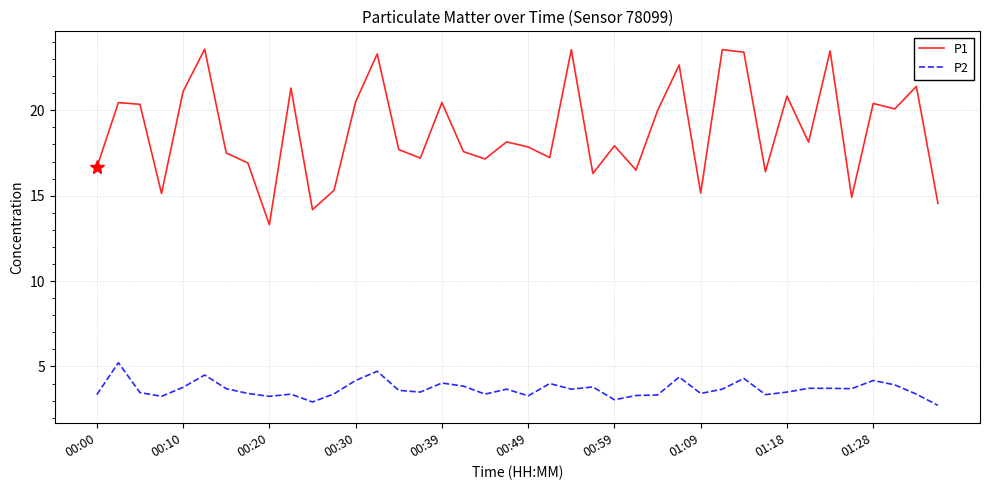

Which series has the largest range (max minus min)?

P1